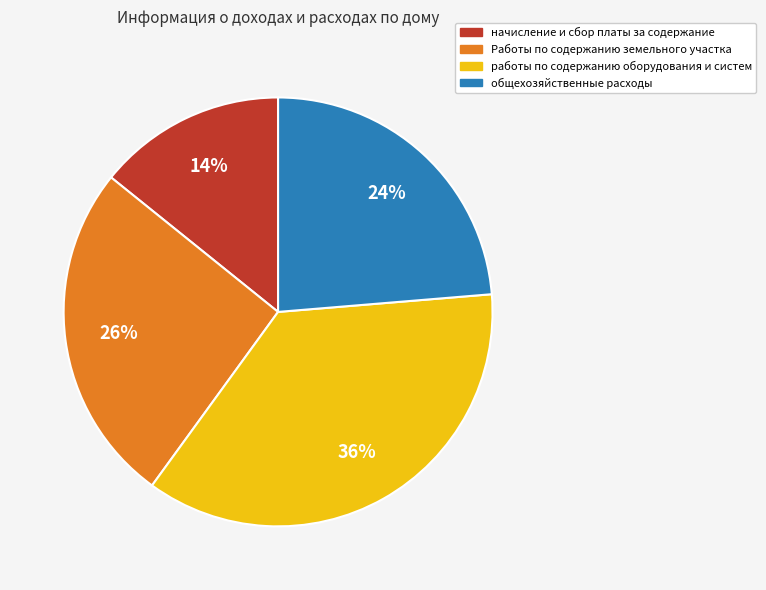

Which has a higher value, работы по содержанию оборудования и систем or начисление и сбор платы за содержание?

работы по содержанию оборудования и систем